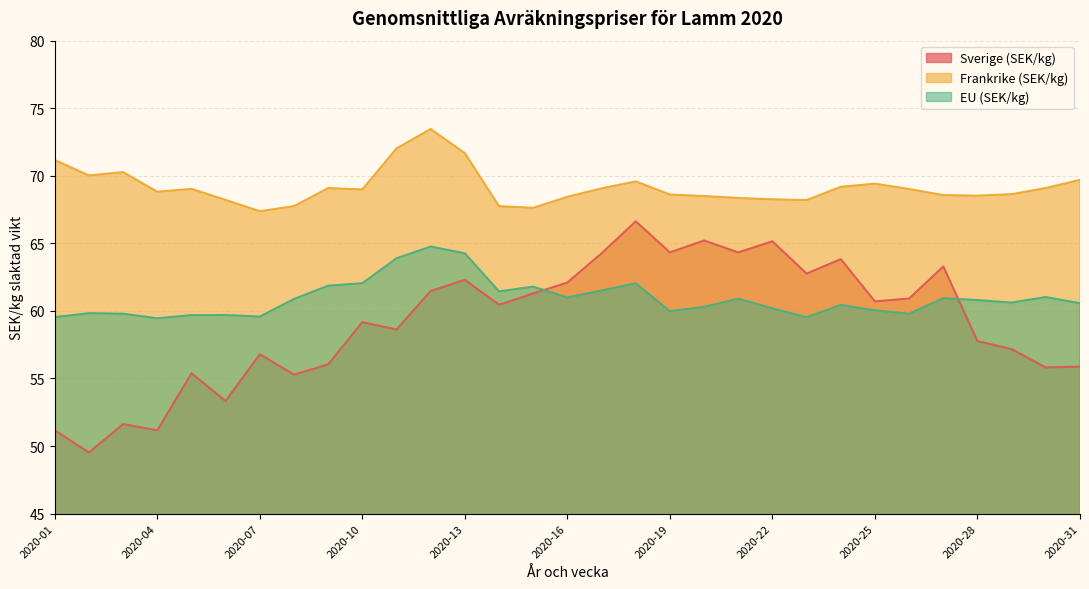

Which series has the largest total across all categories?

Frankrike (SEK/kg)